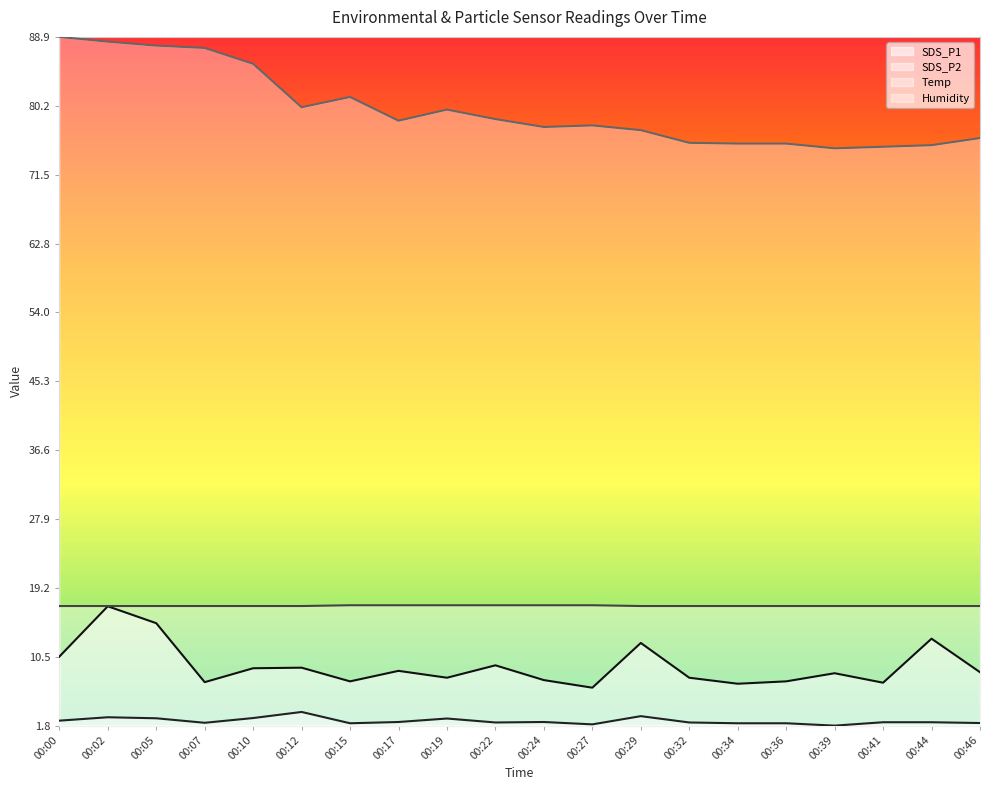

What is the value of the SDS_P1 point at the 1st from the left?

10.0